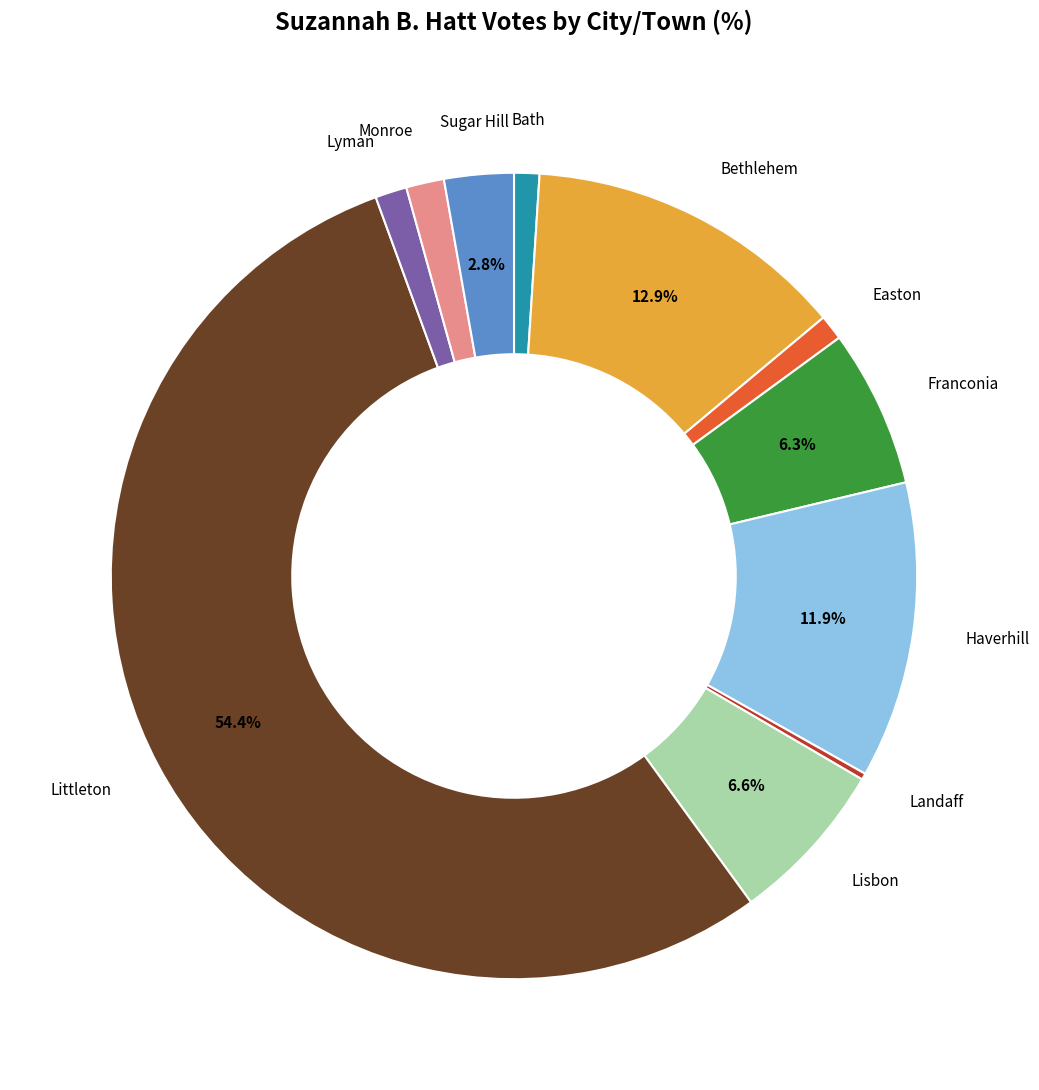

To the nearest percent, what is the average slice percentage?

9%